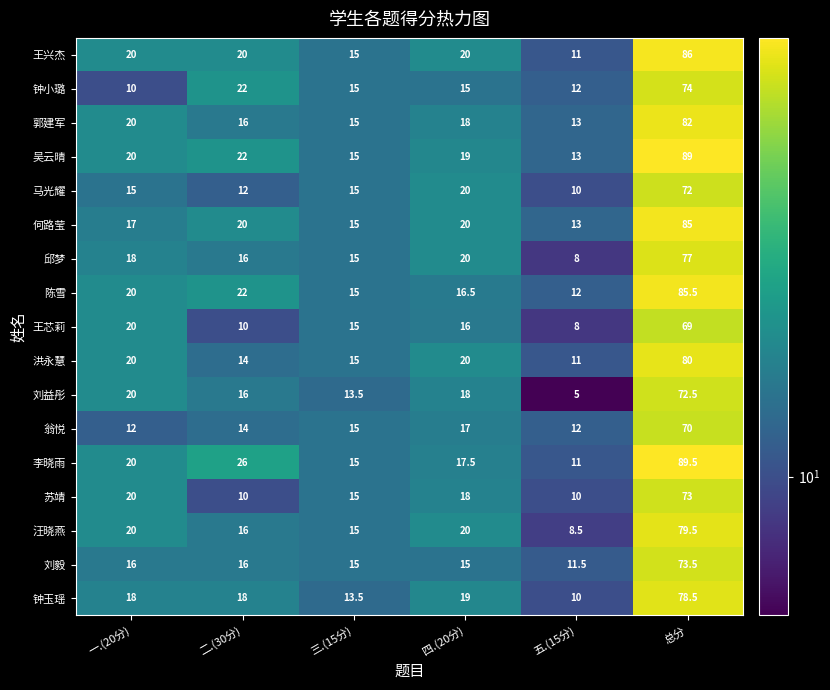

At which category is the sum across all series the highest?

总分